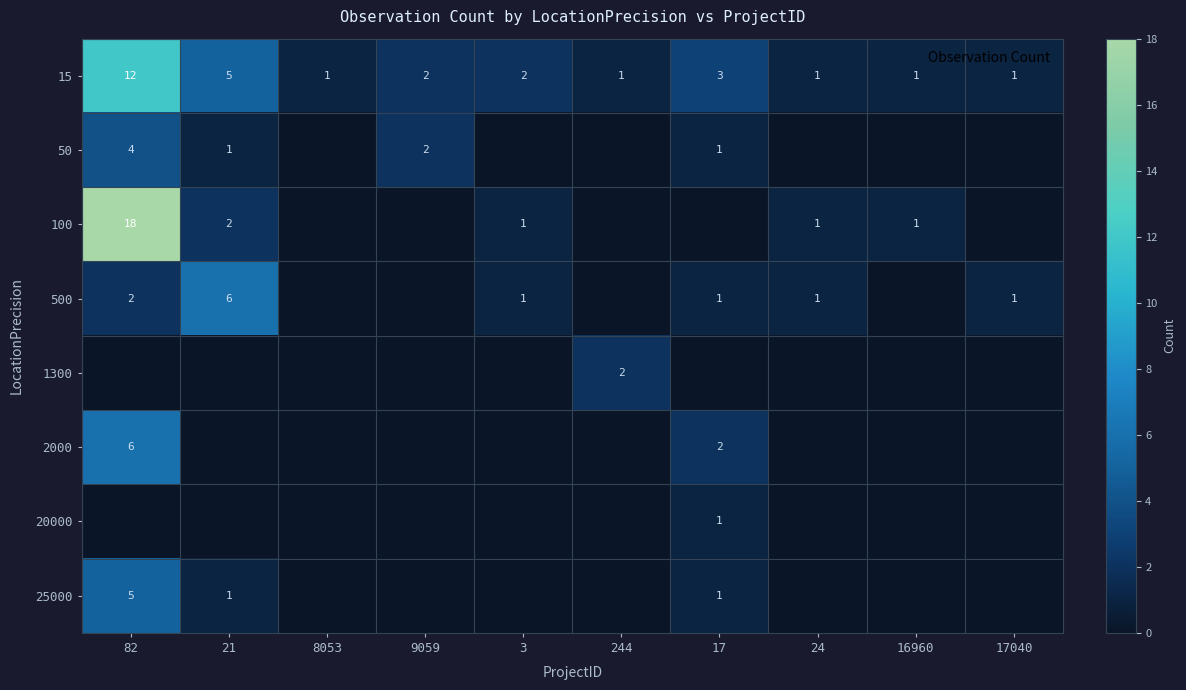

What is the difference between the 100 values at 21 and 82?

16